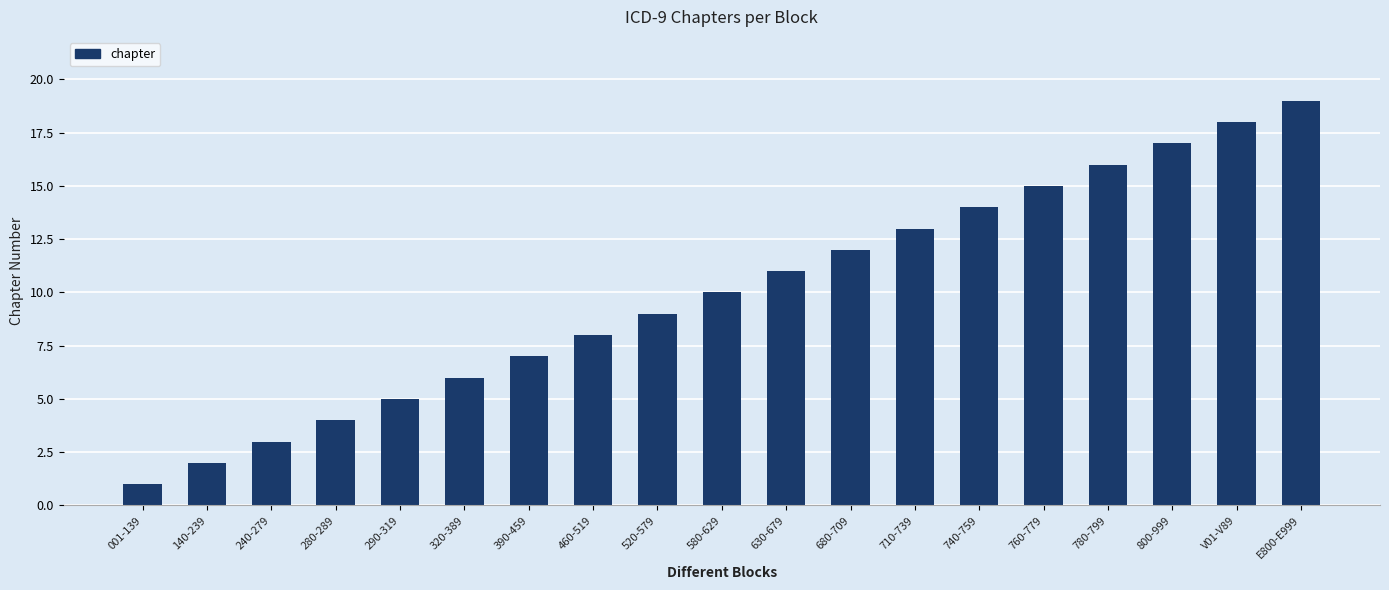

What is the label of the 2nd bar from the right?

V01-V89